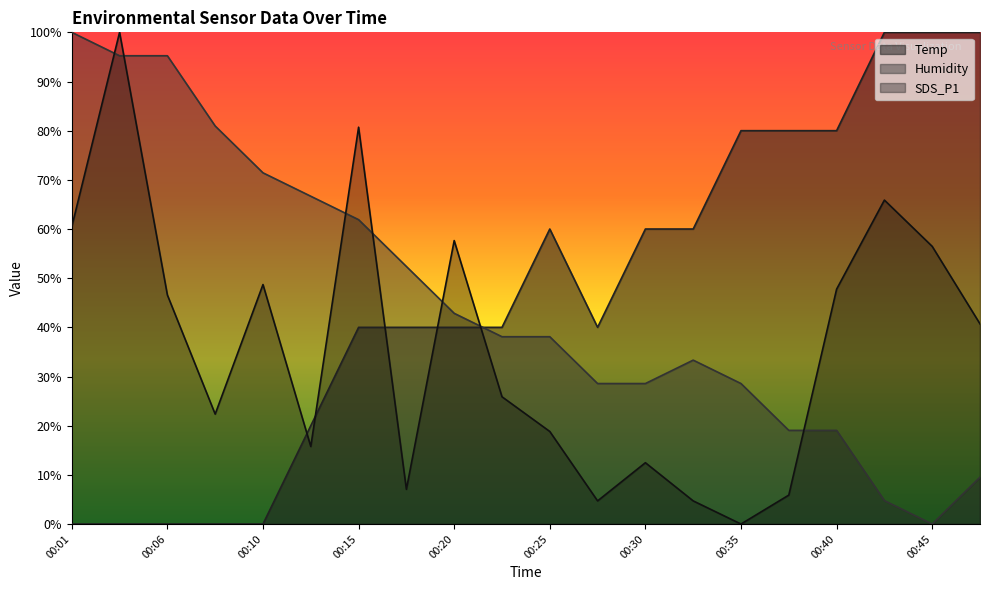

Which category has the highest value across all series?

00:42